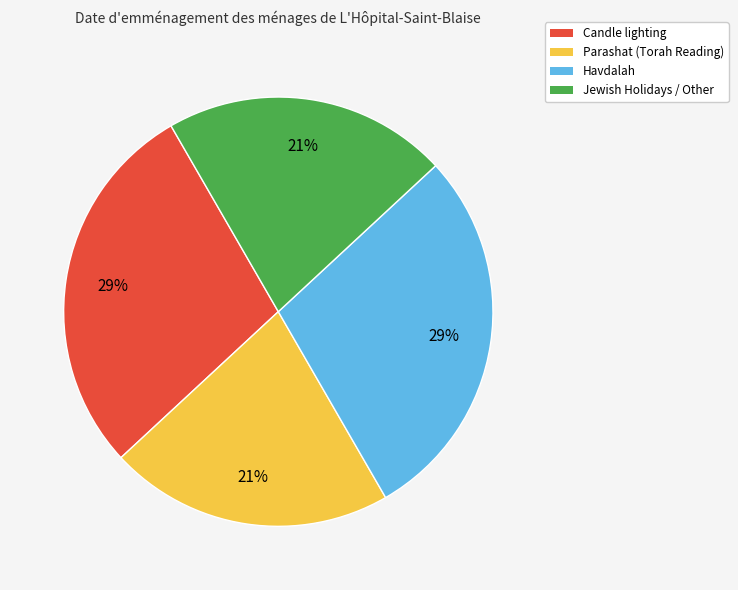

The Parashat (Torah Reading) slice represents 27% of the pie. True or false?

False